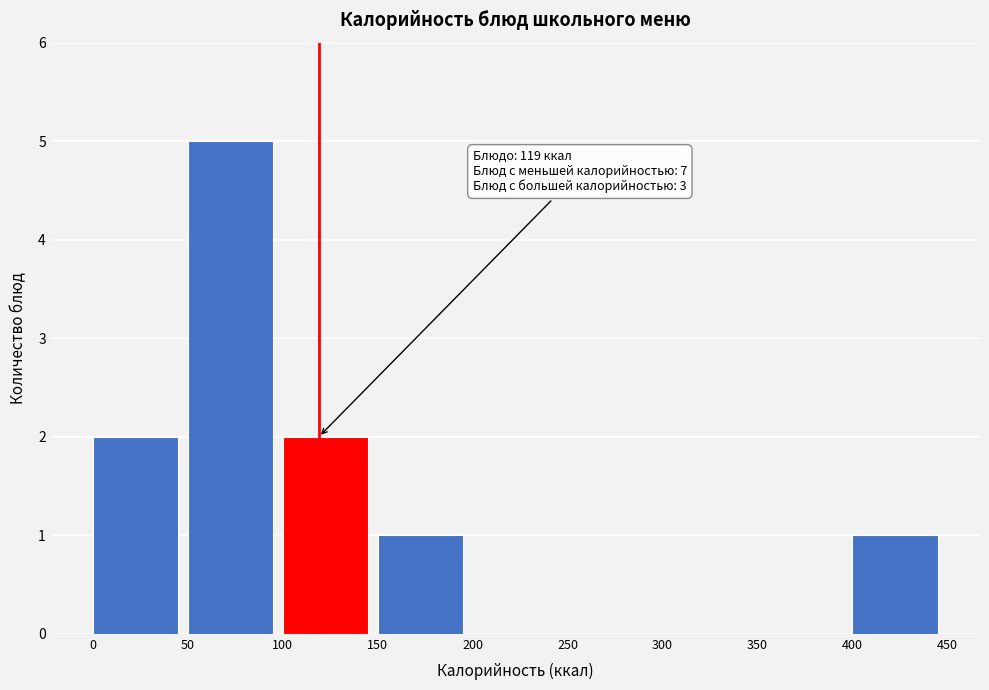

Which range on the x-axis has the tallest bar?

50 to 100